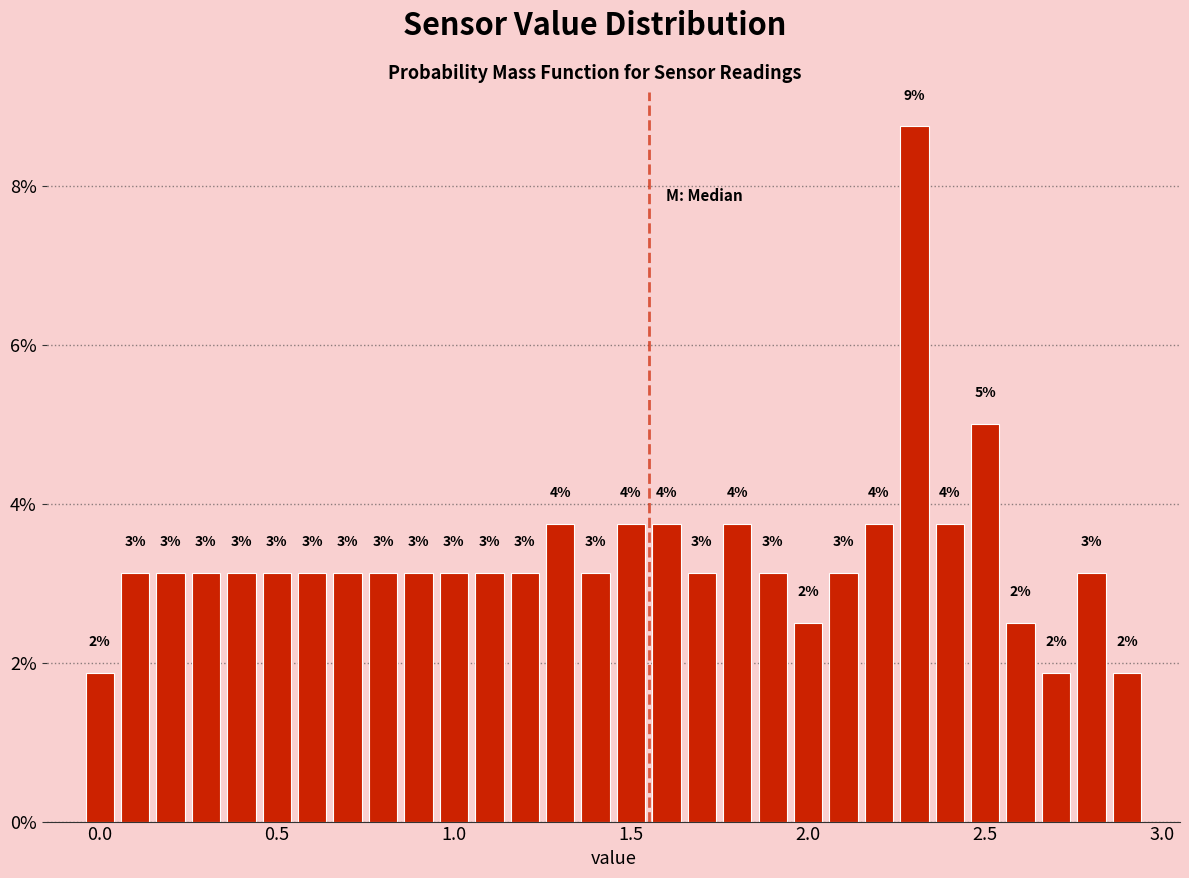

Read against the x-axis, roughly where is the centre of the tallest bar?

2.30